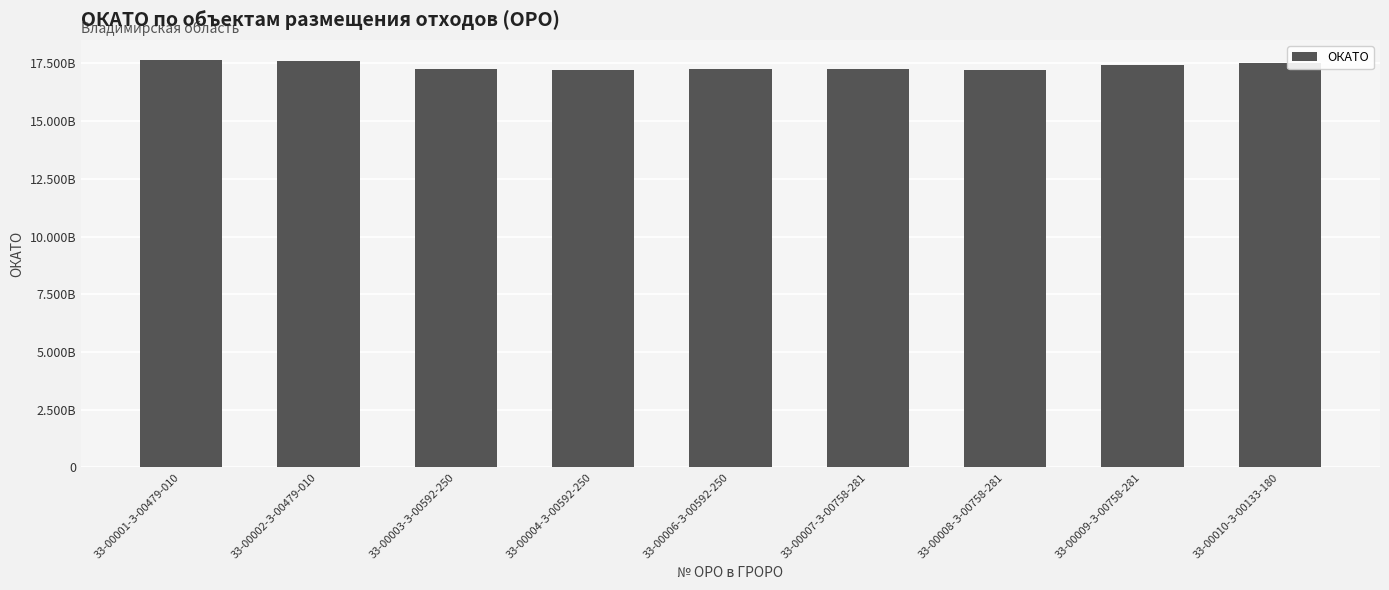

Are the bars horizontal?

No